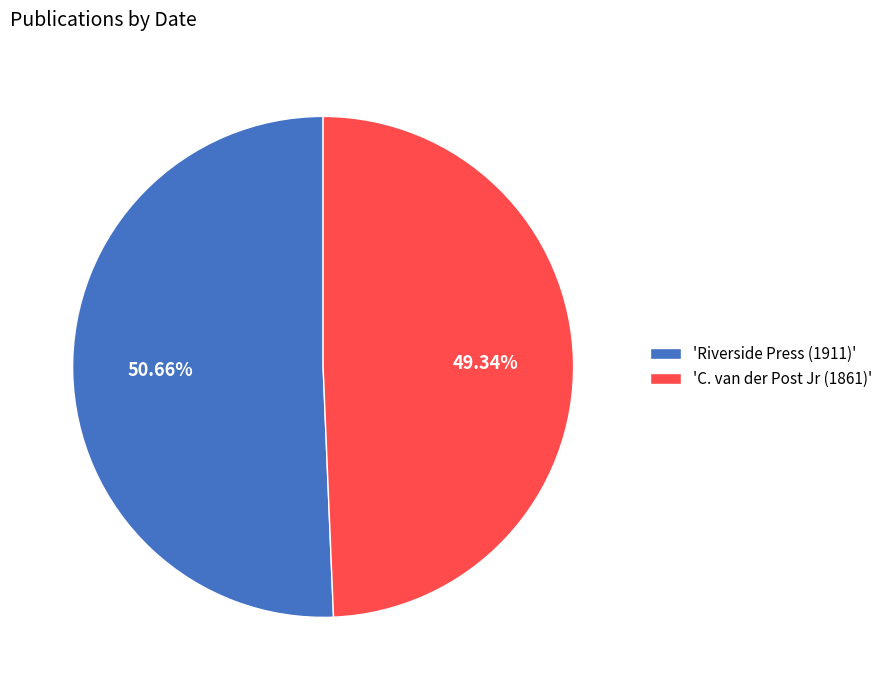

How many slices are in this pie chart?

2